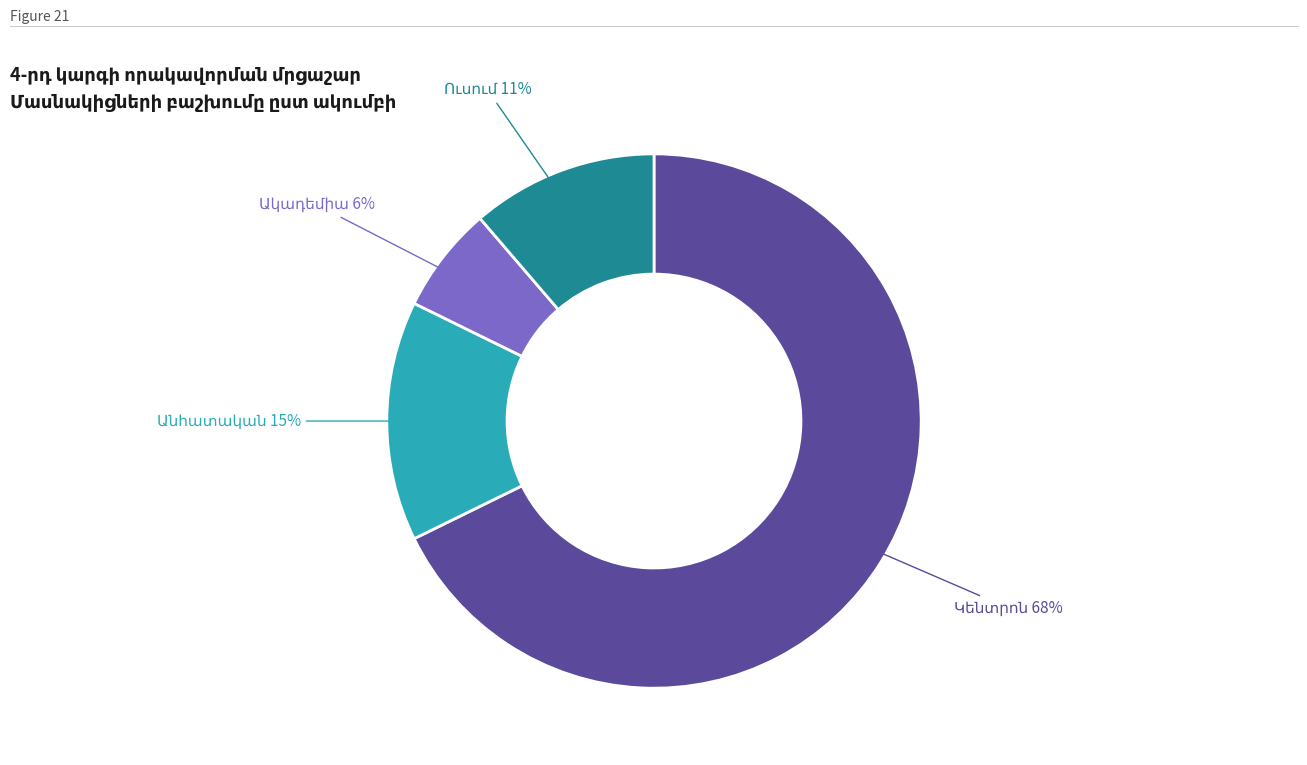

Does any single category account for the majority?

Yes